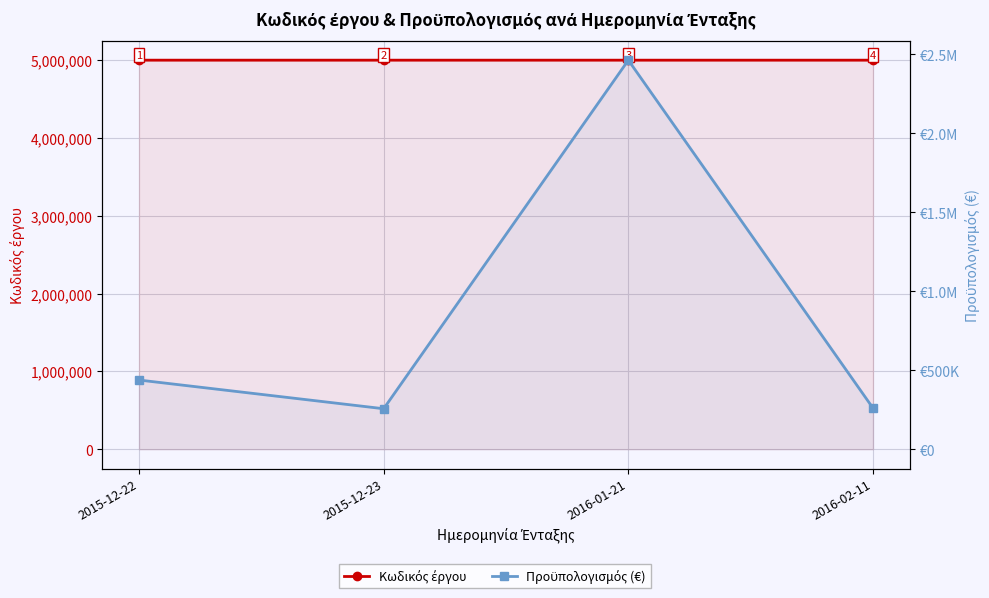

What position from the right is 2015-12-22?

4